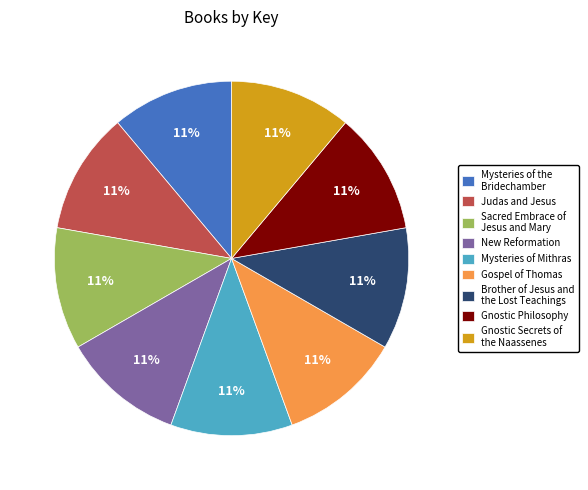

Is there a majority slice in this chart?

No